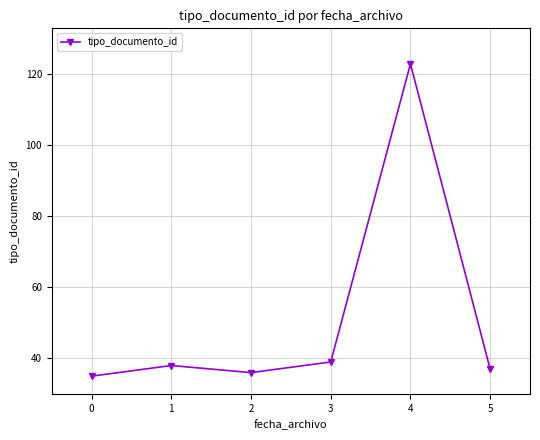

What is the change in value from 0 to 3?

+4